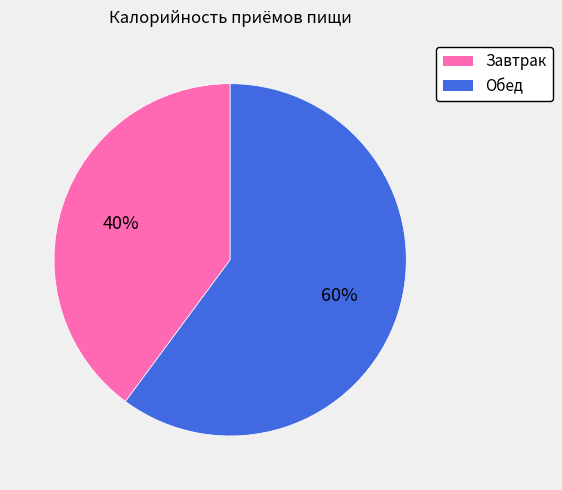

The Обед slice represents 60% of the pie. True or false?

True